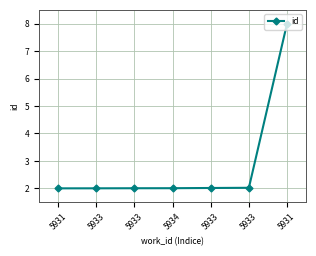

How many series are shown in this chart?

1